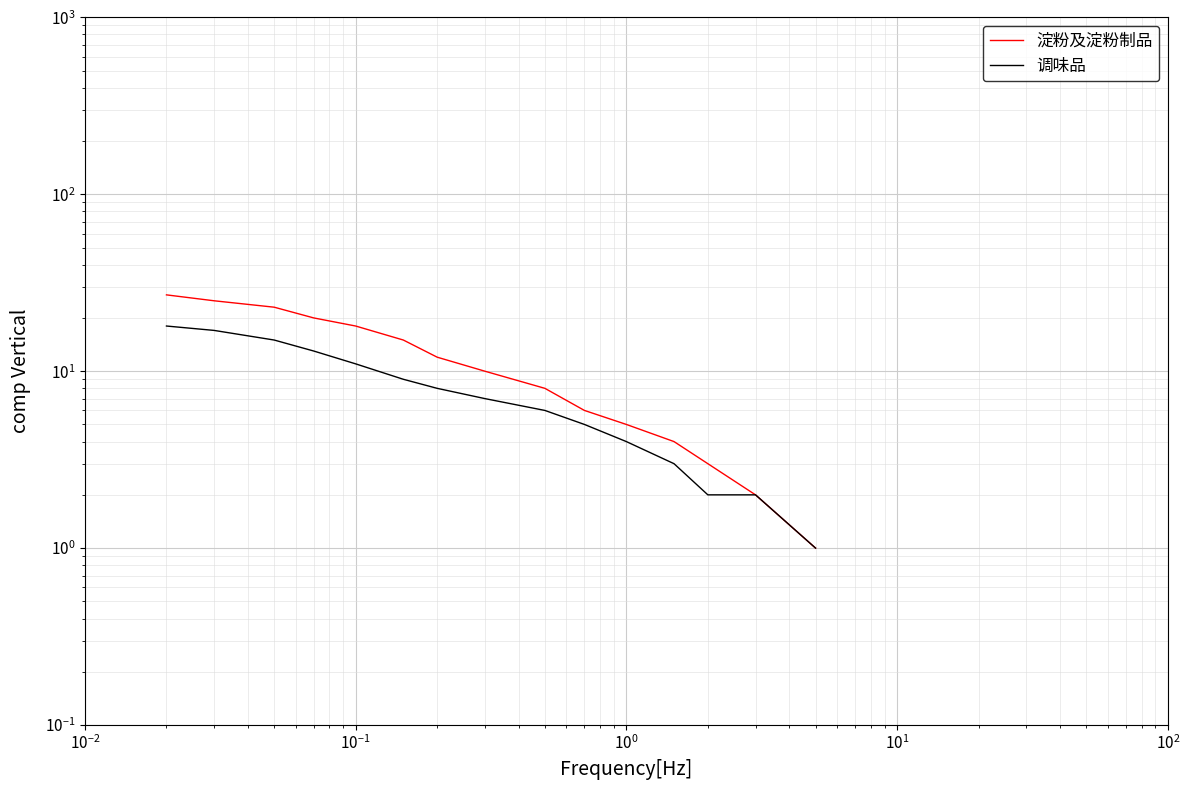

How many data points in 调味品 are less than 7?

7